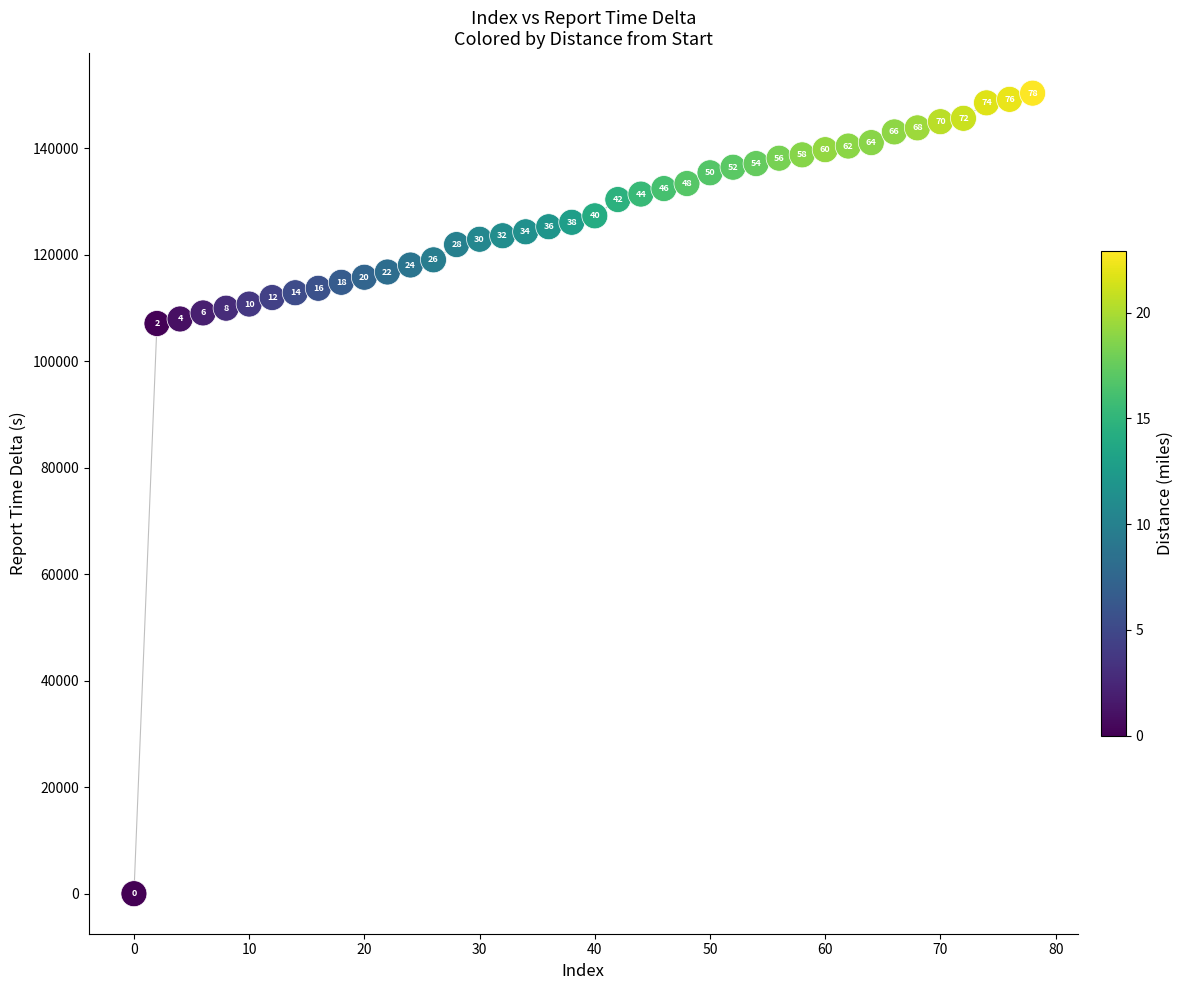

What is the range of Y values (max minus min)?

150334